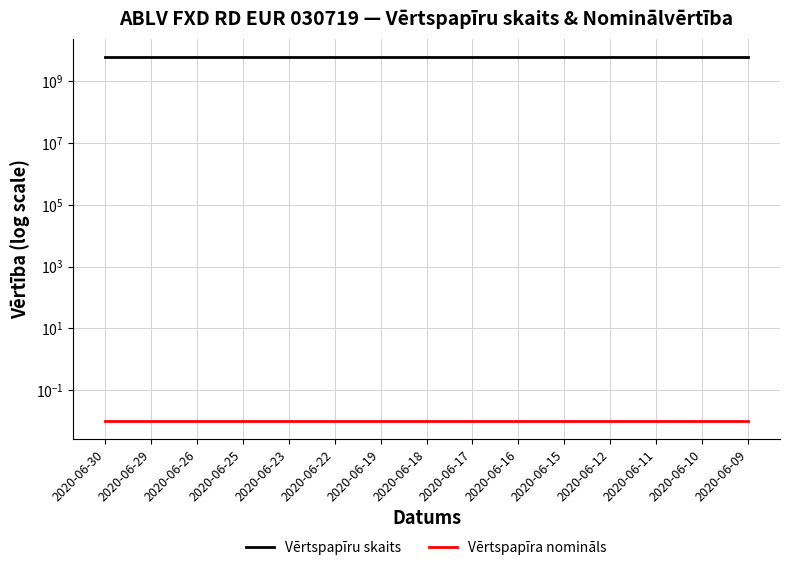

List the labels in order of Vērtspapīra nomināls value, smallest first.

2020-06-30, 2020-06-29, 2020-06-26, 2020-06-25, 2020-06-23, 2020-06-22, 2020-06-19, 2020-06-18, 2020-06-17, 2020-06-16, 2020-06-15, 2020-06-12, 2020-06-11, 2020-06-10, 2020-06-09